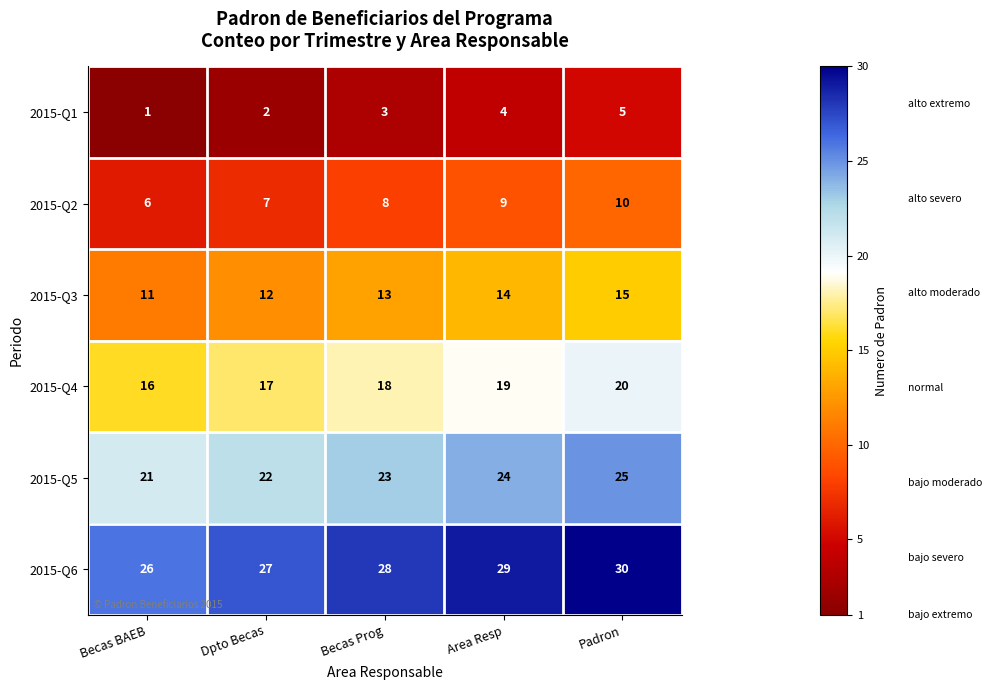

Which category has the lowest value across all series?

Becas BAEB